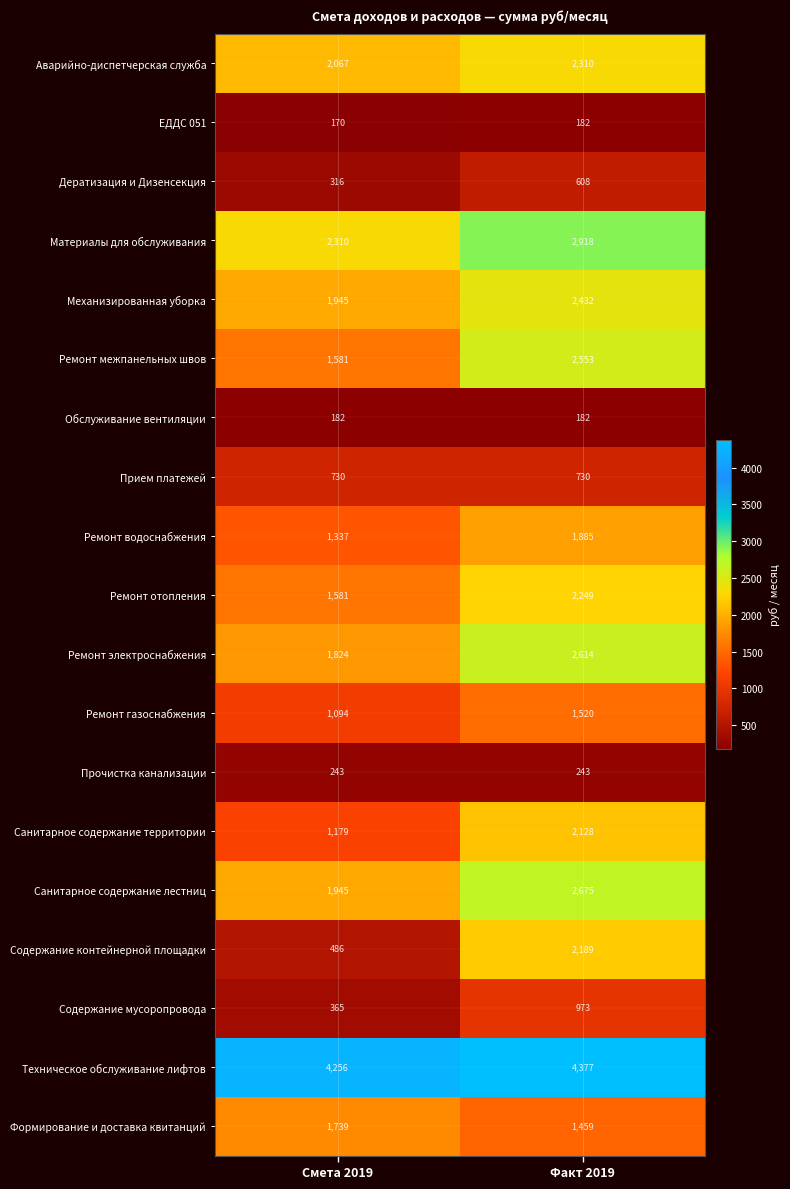

Which series changed the most between Смета 2019 and Факт 2019?

Содержание контейнерной площадки